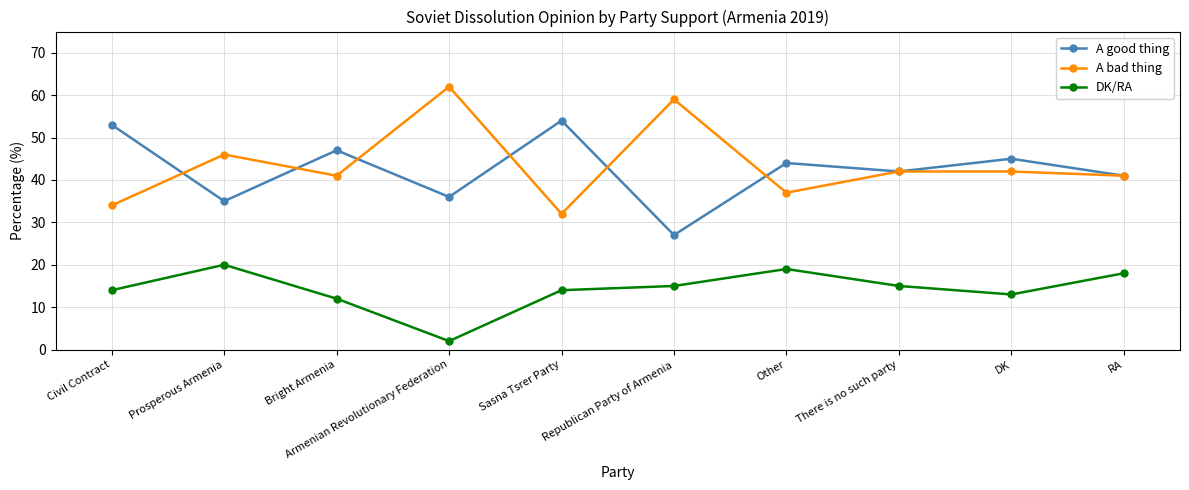

How many values in the A good thing series are below 44?

5